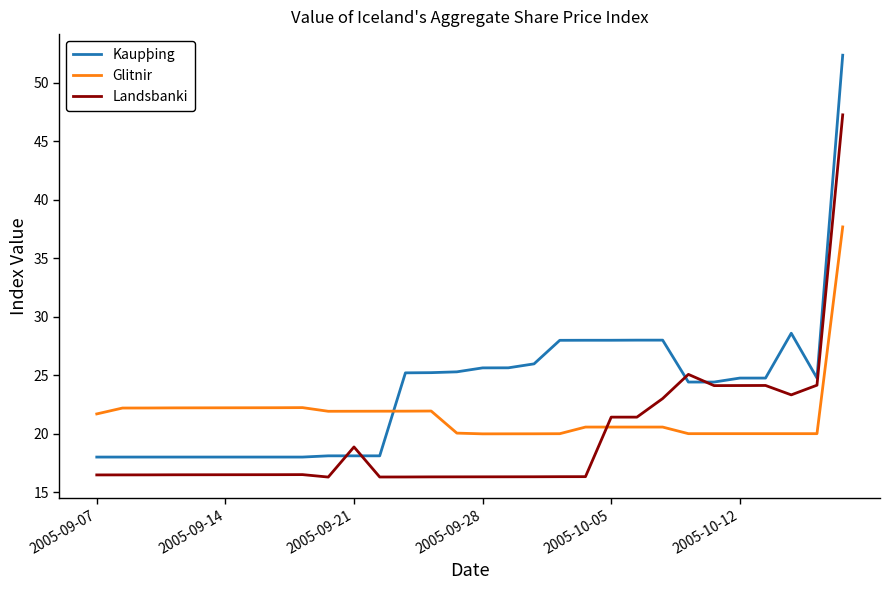

Rank the series by their maximum value, from highest to lowest.

Kaupþing, Landsbanki, Glitnir